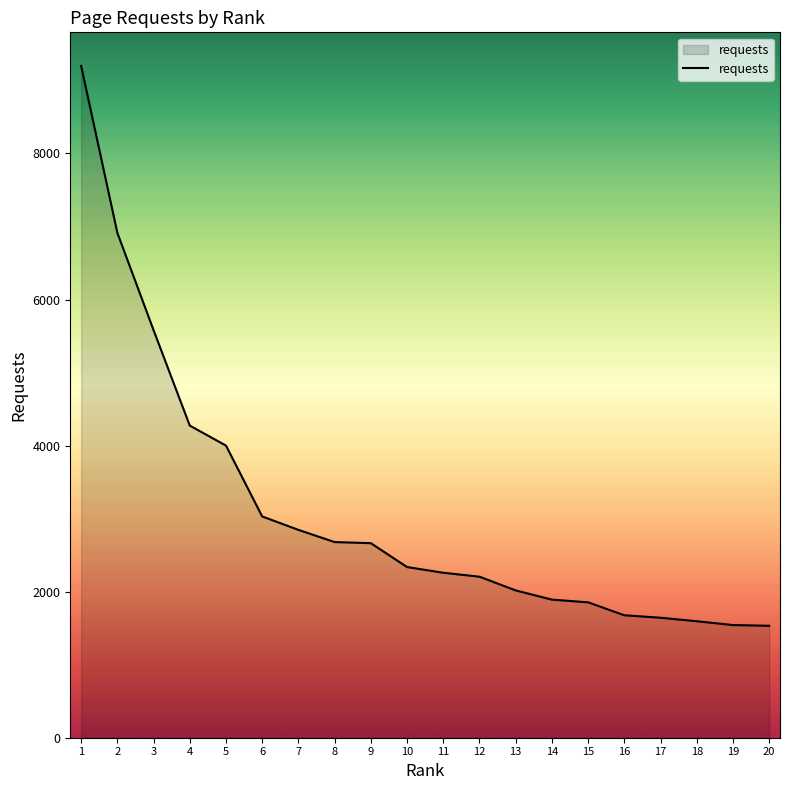

The value at 5 is 6827. True or false?

False